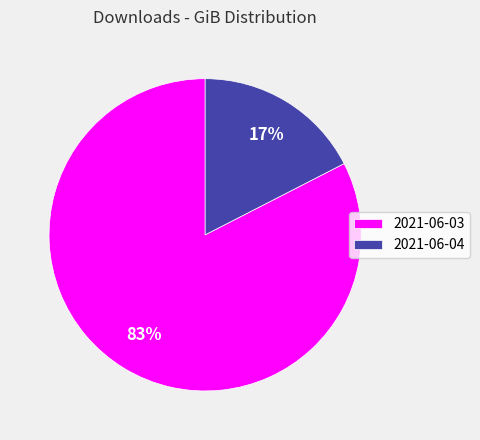

True or false: 2021-06-04 accounts for 25% of the total.

False